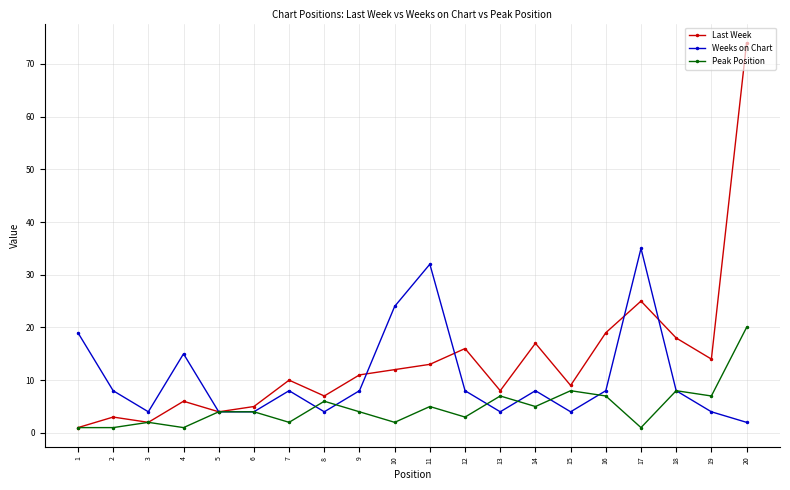

List the series in order of their peak value, highest first.

Last Week, Weeks on Chart, Peak Position